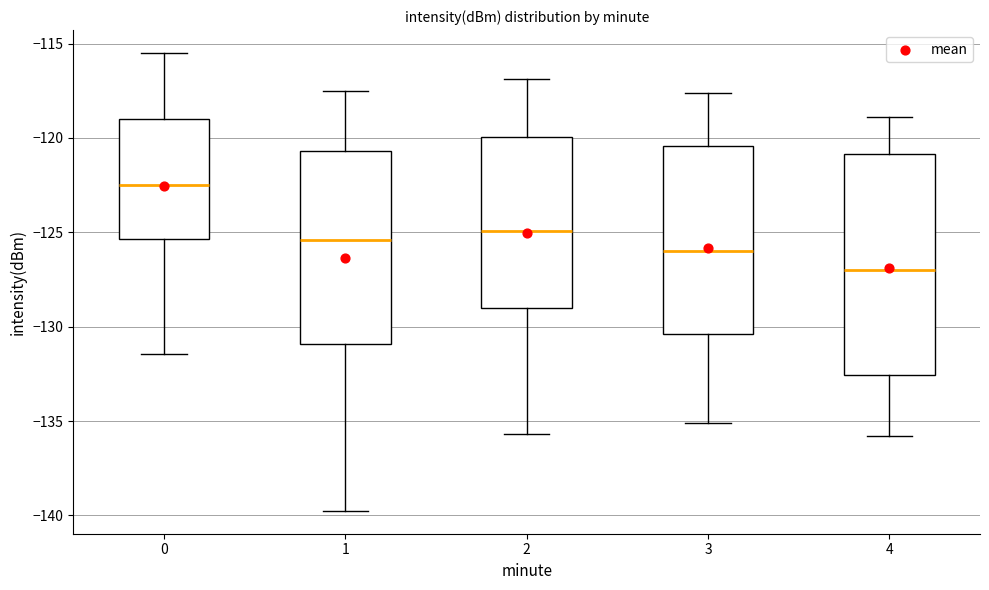

Reading left to right, transcribe this box plot: for each box, give where its median line is, the range the box spans, and where its two whiskers end, as read against the y-axis. The values are not printed on the chart, so give them approximately, as read against the axis.

0: median -122.5, box -125.5 to -119.0, whiskers -131.5 to -115.5
1: median -125.5, box -131.0 to -120.5, whiskers -140.0 to -117.5
2: median -125.0, box -129.0 to -120.0, whiskers -135.5 to -117.0
3: median -126.0, box -130.5 to -120.5, whiskers -135.0 to -117.5
4: median -127.0, box -132.5 to -121.0, whiskers -136.0 to -119.0